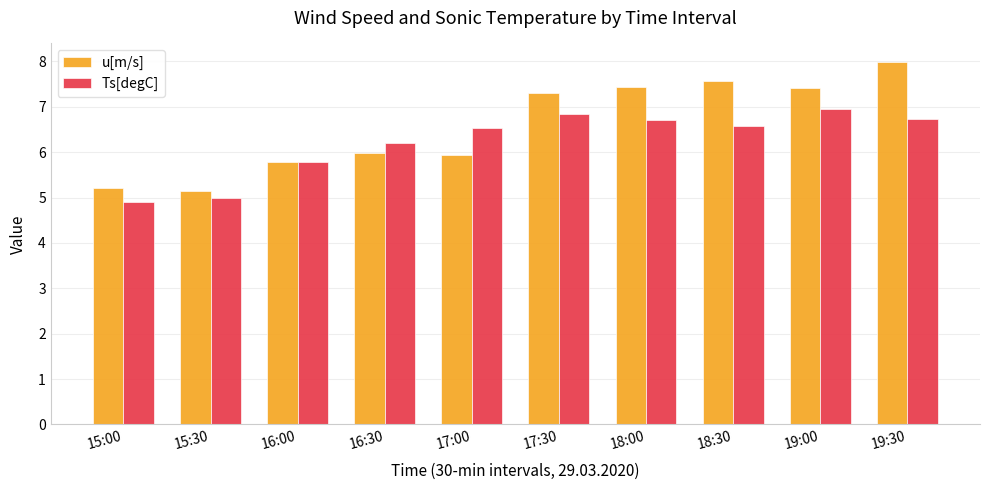

What are all the series names shown in the legend?

u[m/s], Ts[degC]